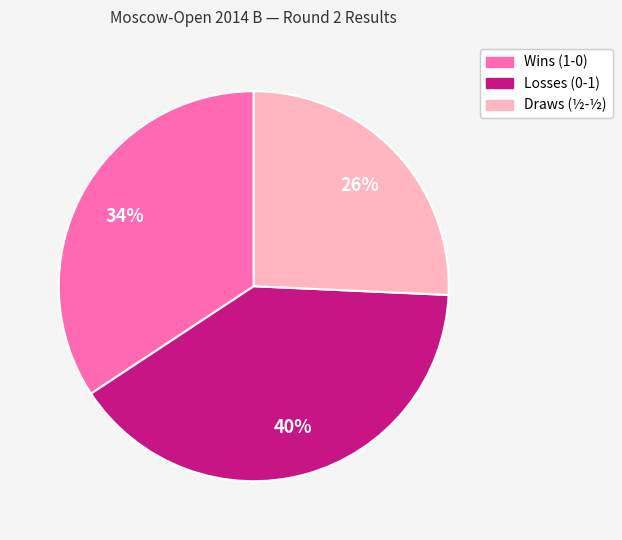

How many slices are in this pie chart?

3